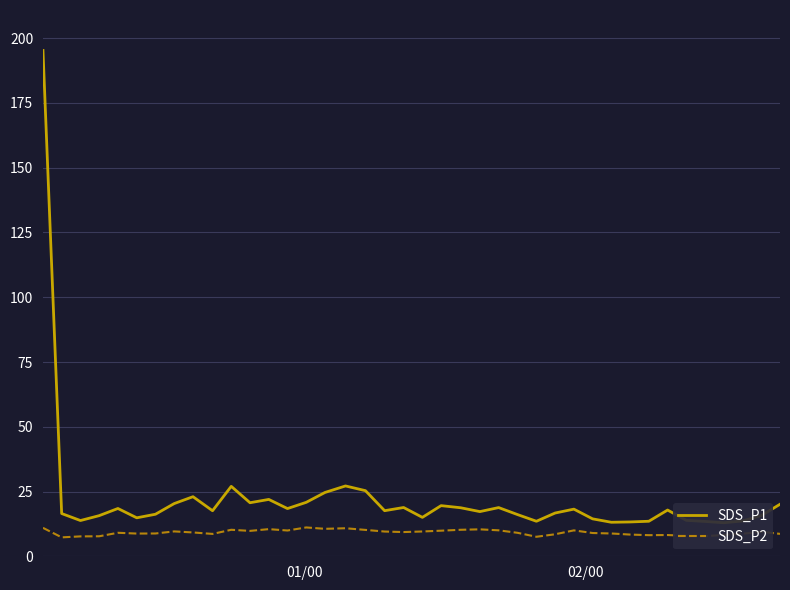

How many interior local peaks does the SDS_P1 series have?

10